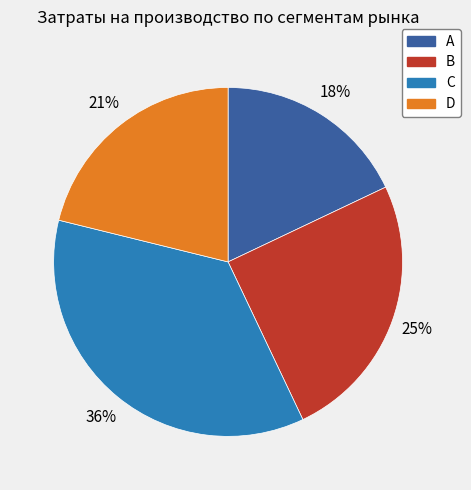

To the nearest percent, what portion does B represent?

25%